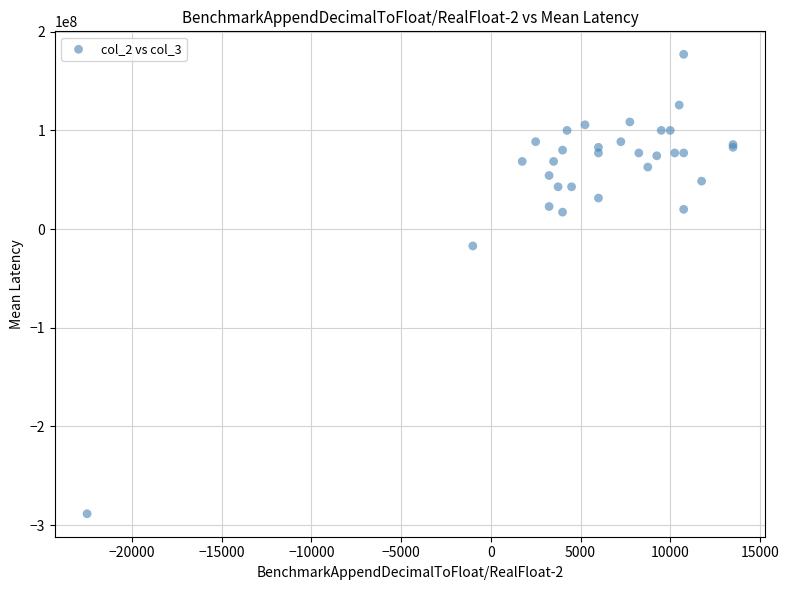

What Y value in the scatter plot is closest to -55714285?

-17142857.1